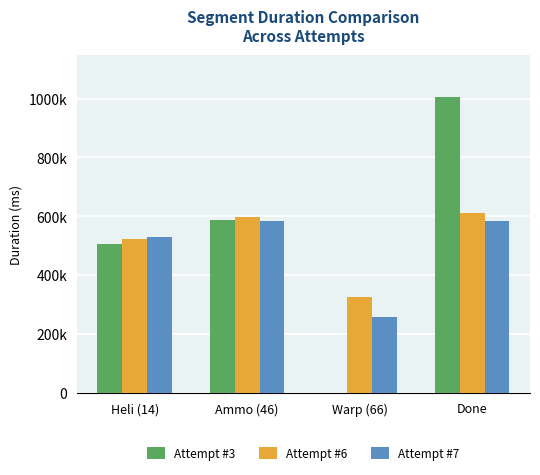

What are all the series names shown in the legend?

Attempt #3, Attempt #6, Attempt #7